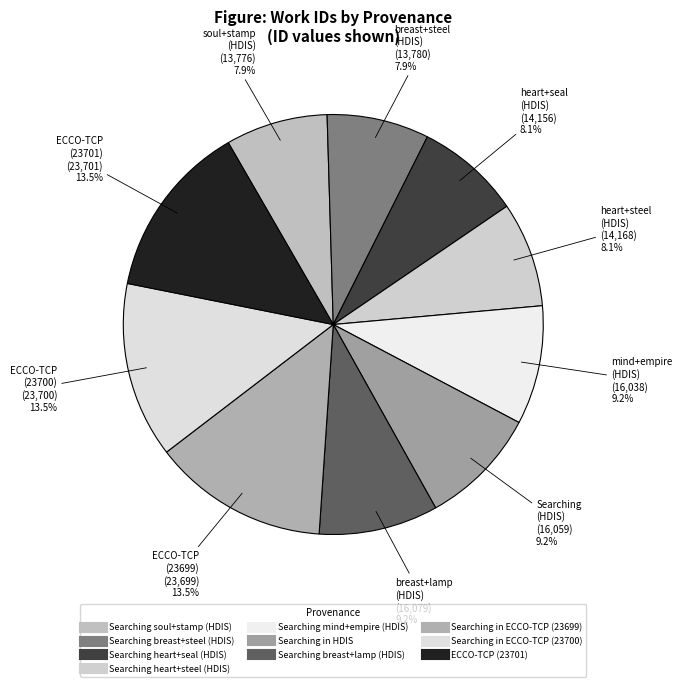

Is the sum of Searching in HDIS and Searching soul+stamp (HDIS) greater than half?

No